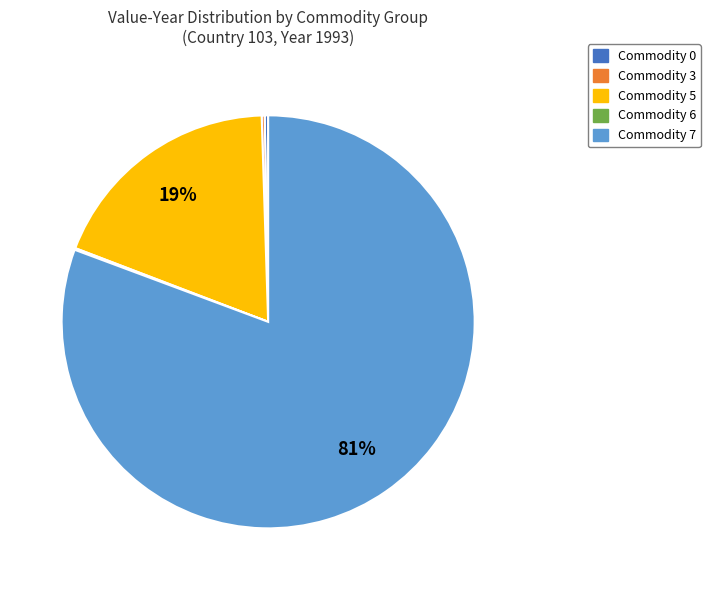

Is there a majority slice in this chart?

Yes